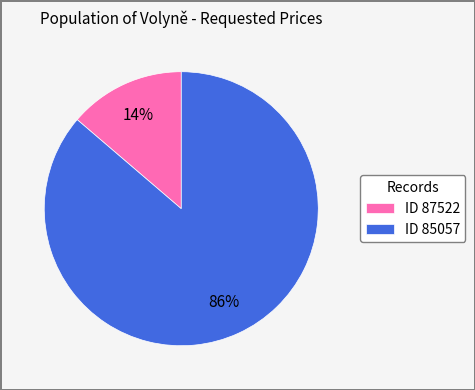

To the nearest percent, what is the combined percentage of ID 85057 and ID 87522?

100%